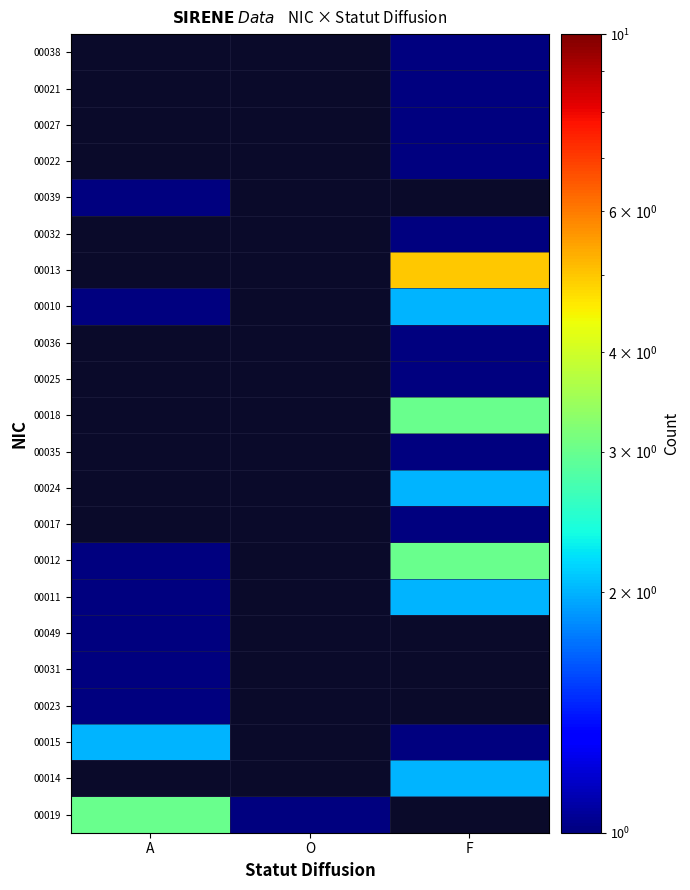

What is the minimum value shown in the chart?

1.0